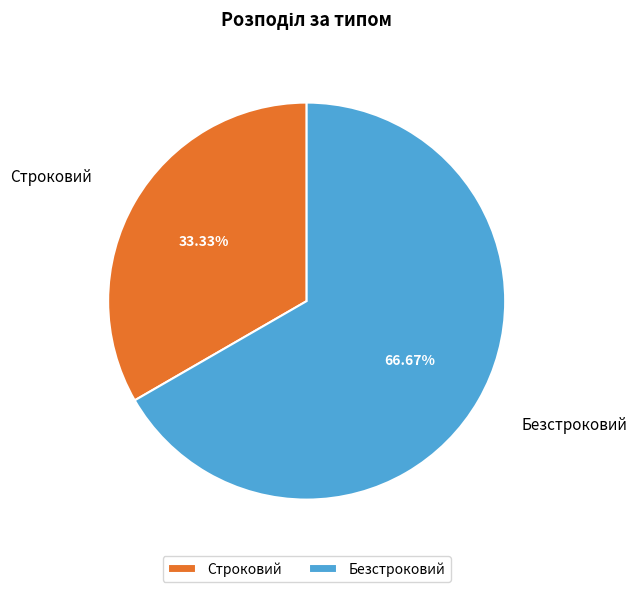

What is the majority slice?

Безстроковий